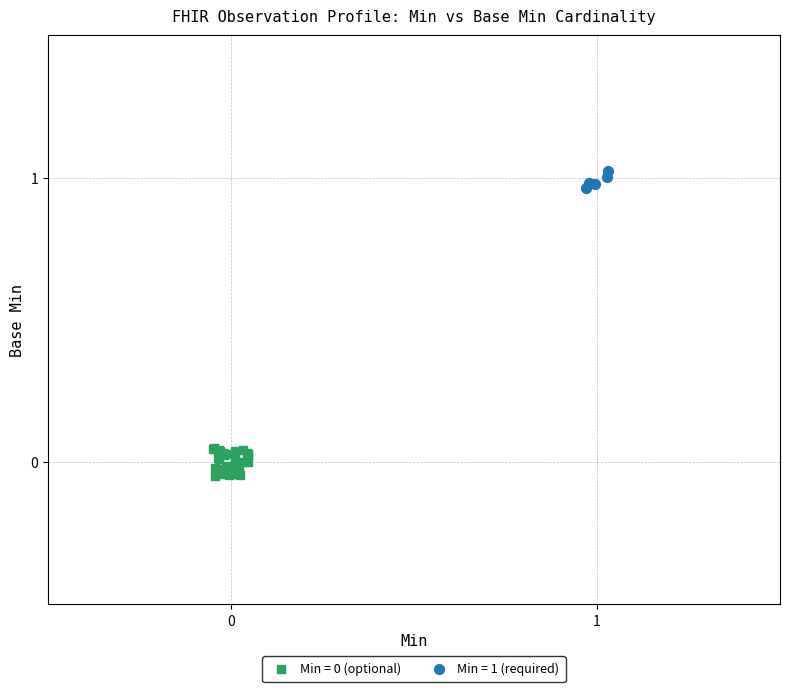

Which series reaches the maximum Y coordinate?

Min = 1 (required)